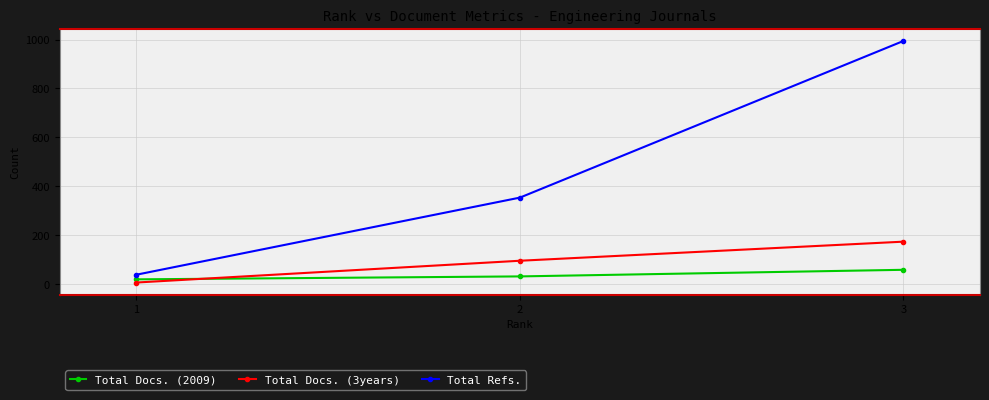

What is the greatest value displayed?

994